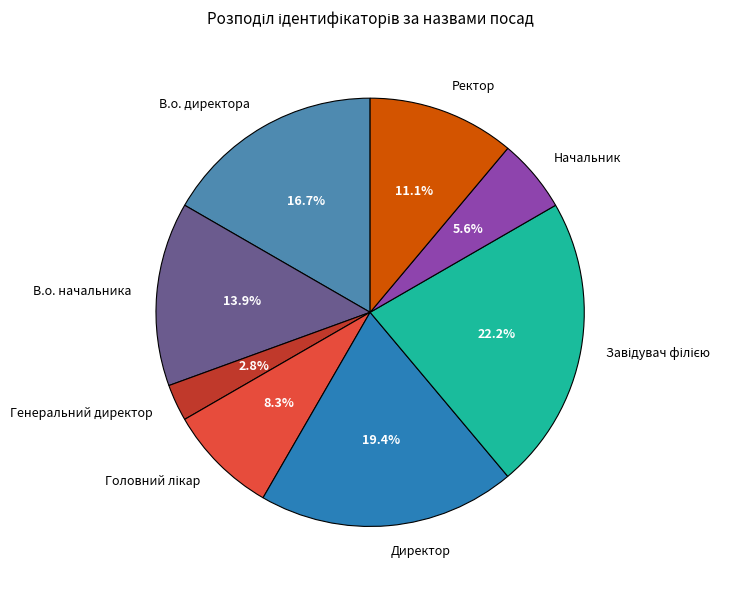

Does Генеральний директор account for over 50% of the chart?

No